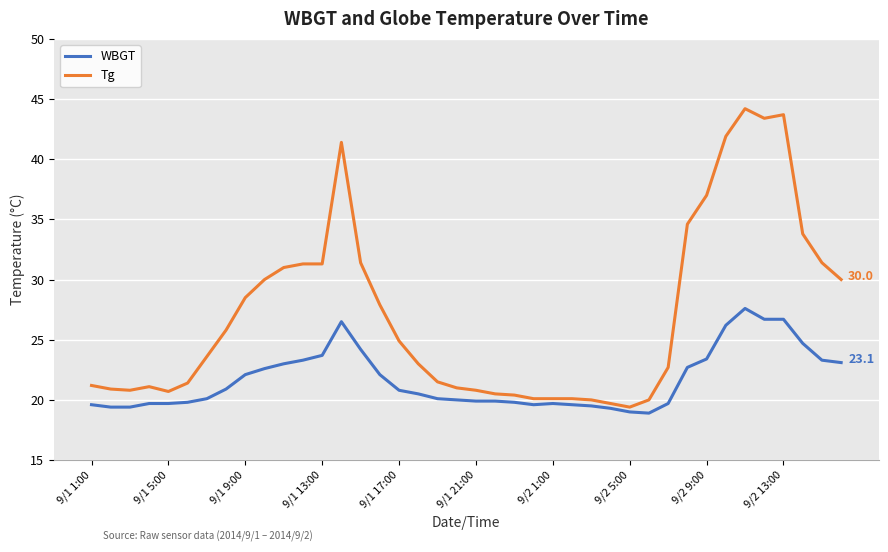

What is the minimum value for WBGT?

18.9